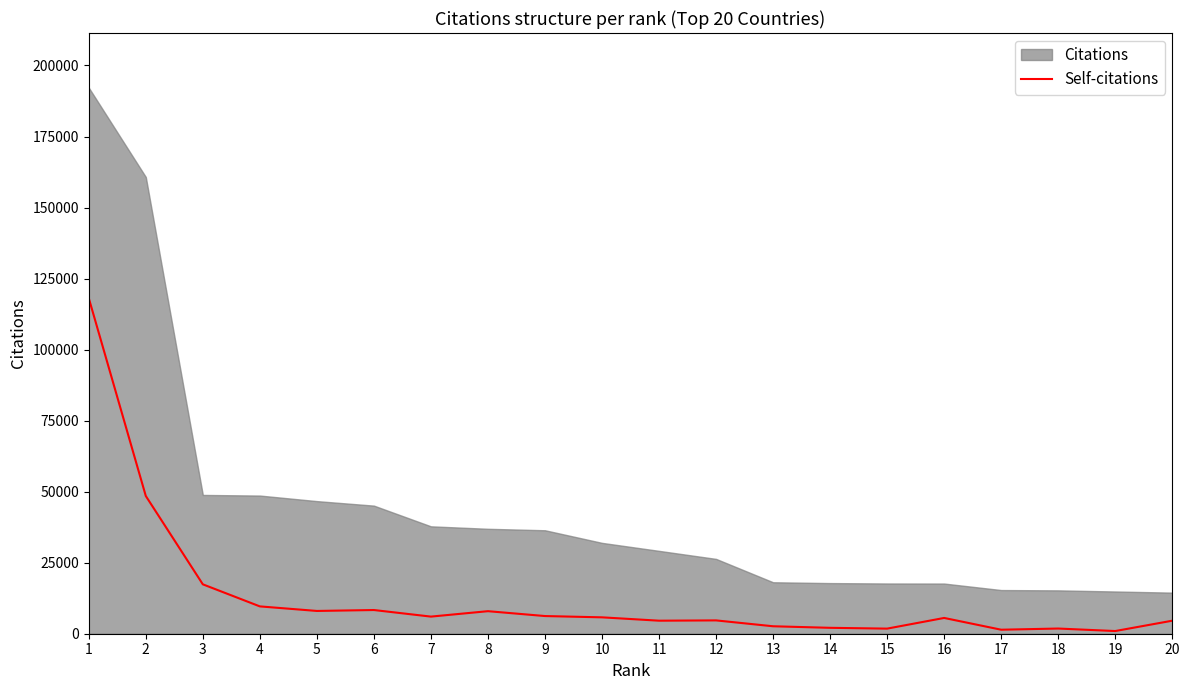

What is the value of the 17th point from the left?

1410